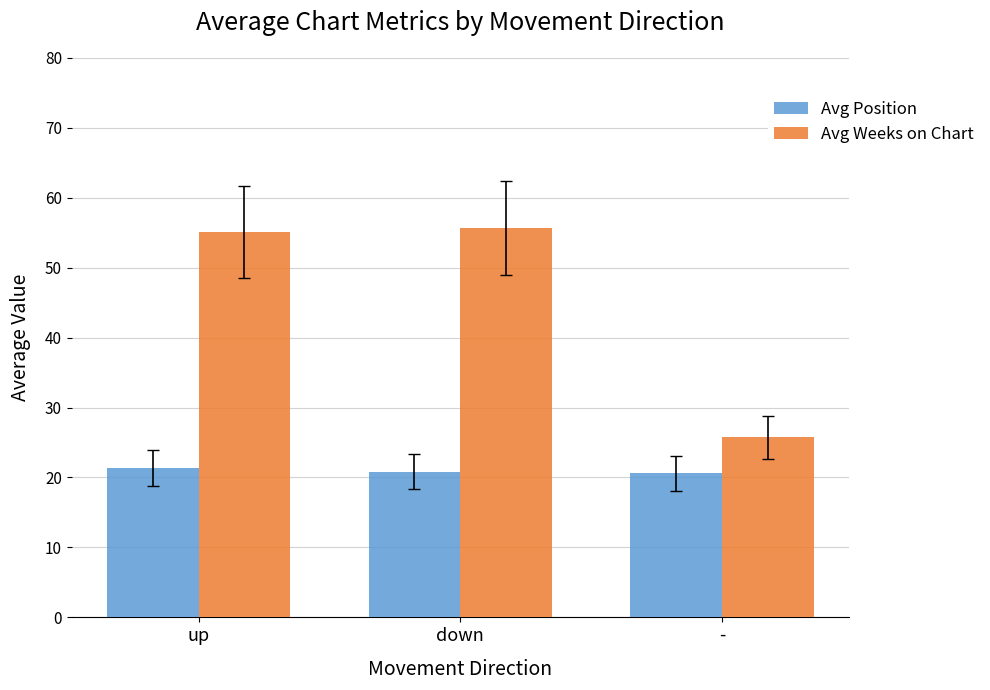

What is the difference between the highest and lowest values at up?

33.7